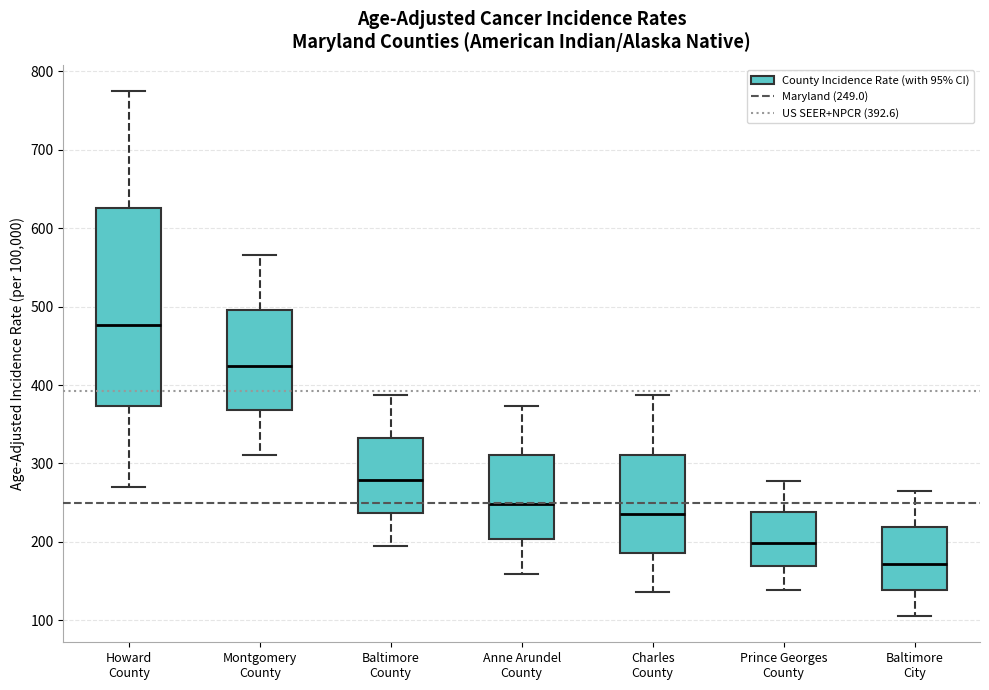

Comparing the boxes themselves (not the whiskers), which one is the tallest?

Howard County